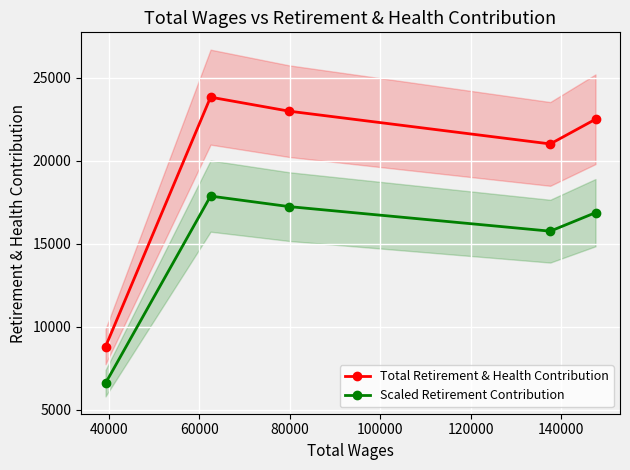

True or false: Total Retirement & Health Contribution has more than 2 points higher than both neighbors.

False